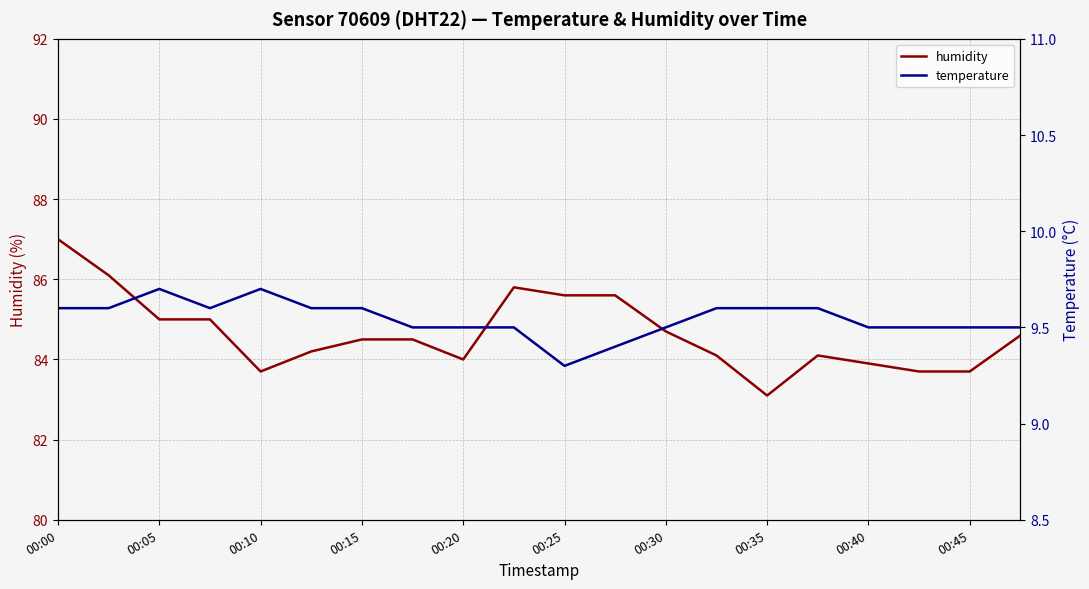

What is the spread (max minus min) of values at 13?

74.5